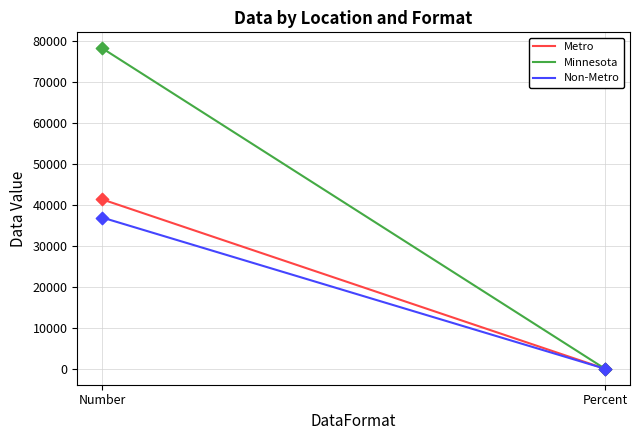

Is the value of Metro at Percent greater than the value of Minnesota at Percent?

Yes